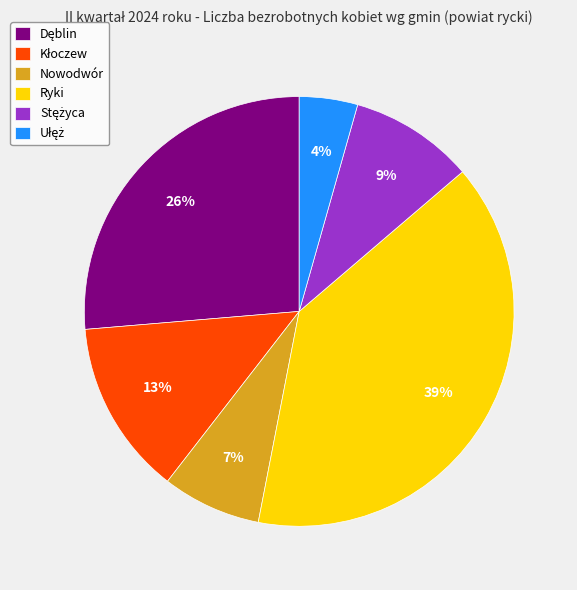

Which slice is the largest?

Ryki